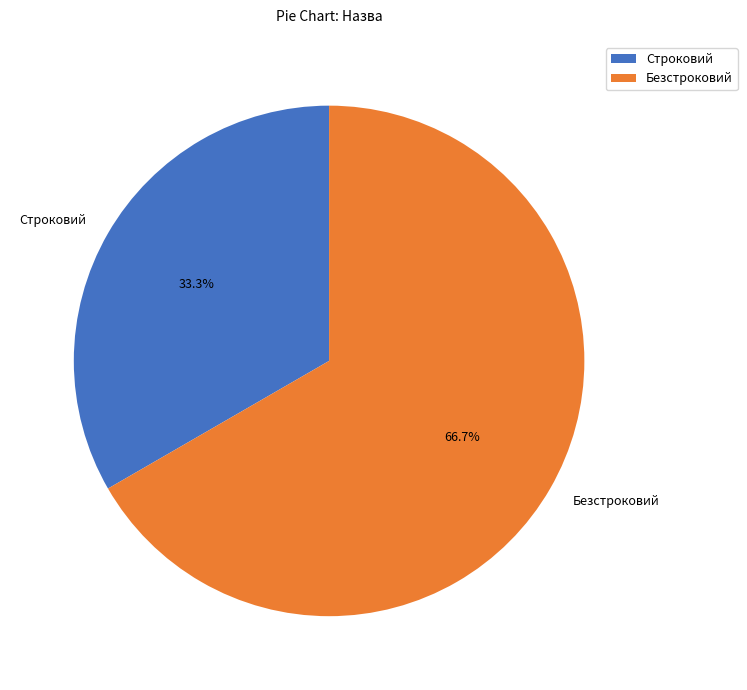

Between Строковий and Безстроковий, which is larger?

Безстроковий